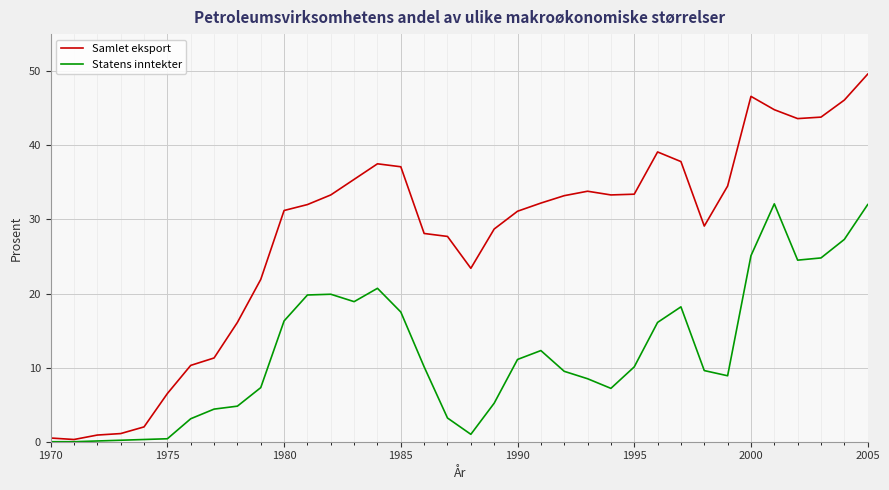

Which series has the largest total across all categories?

Samlet eksport